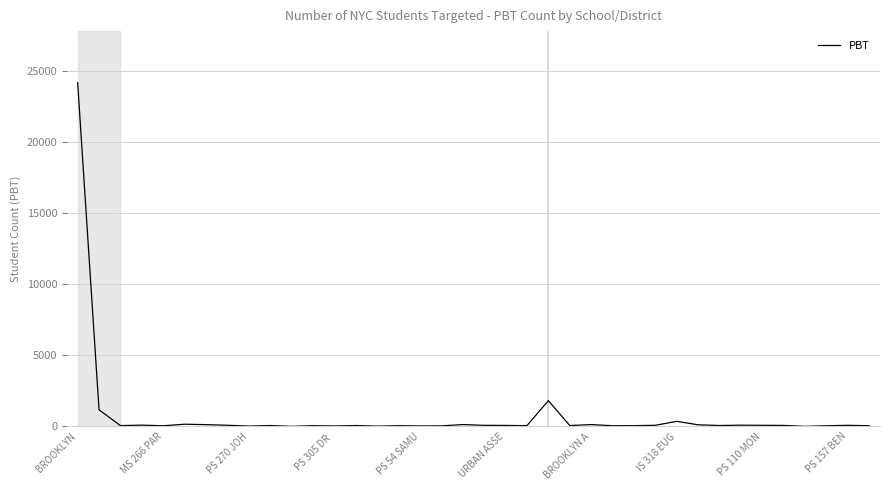

What is the maximum value shown in the chart?

24177